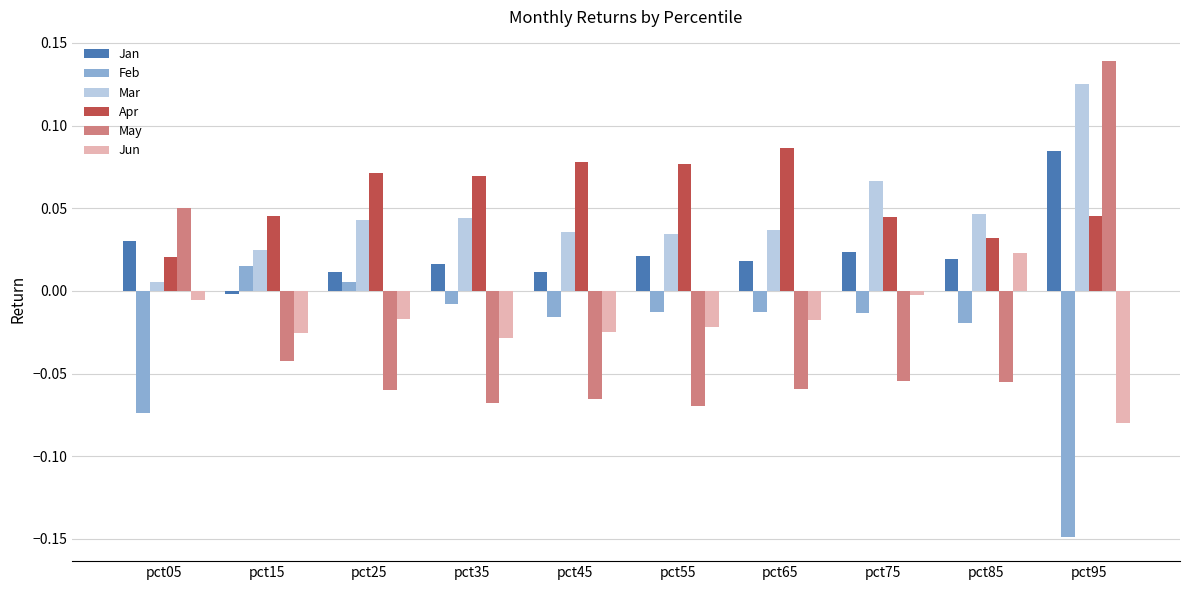

True or false: Apr has a value of 0.1 at pct15.

False